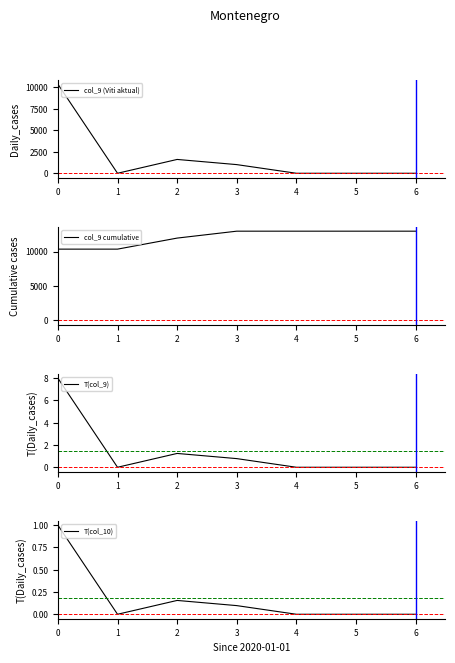

Which category has the lowest value in the T(col_9) series?

1